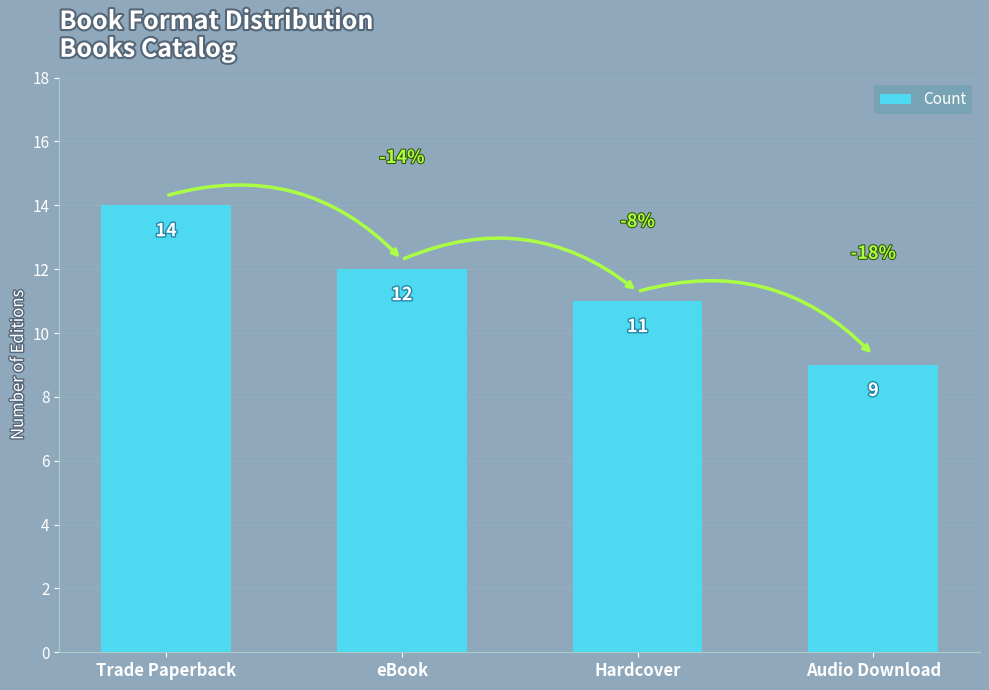

Reading left to right, transcribe all the data shown in this chart.

14	12	11	9